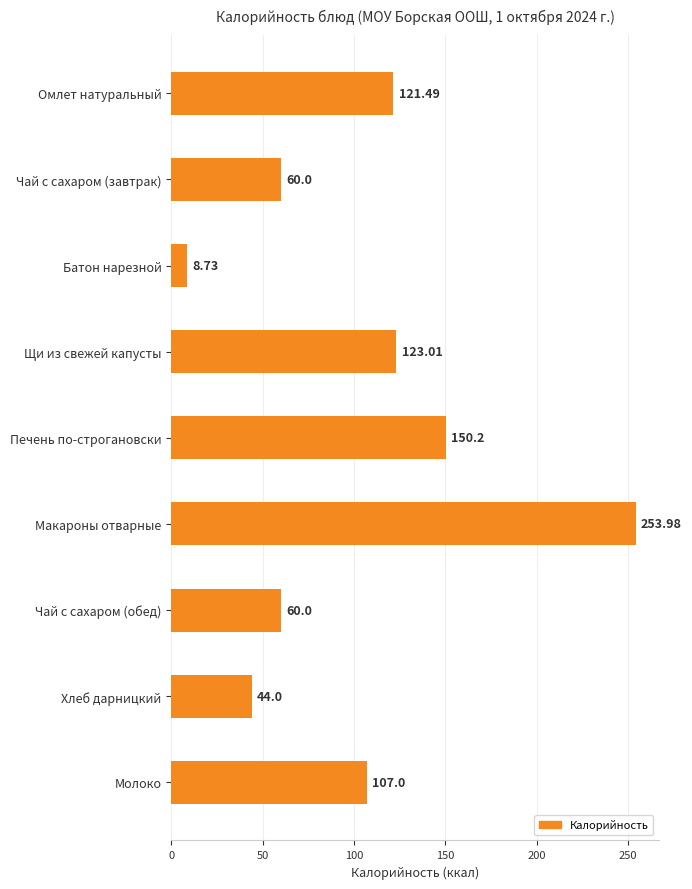

Which category has the highest value across all series?

Макароны отварные